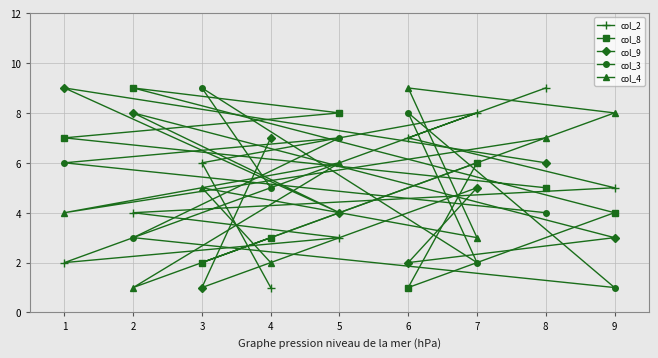

What is the sum of all col_3 values?

45